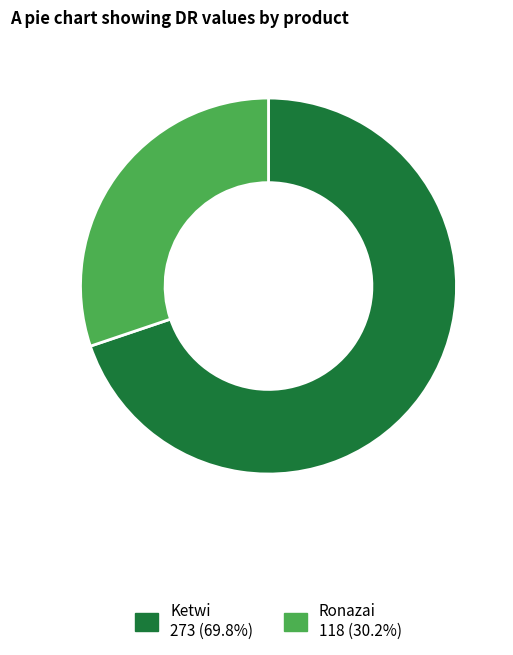

Does any single category account for the majority?

Yes